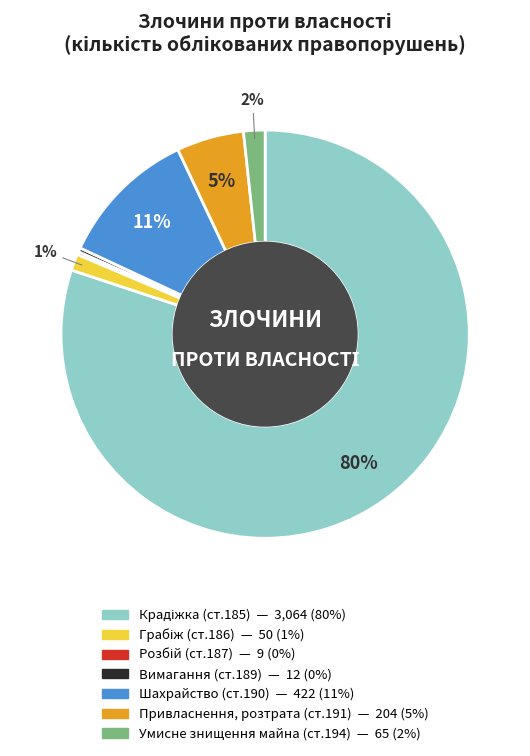

To the nearest percent, what is the average slice percentage?

14%